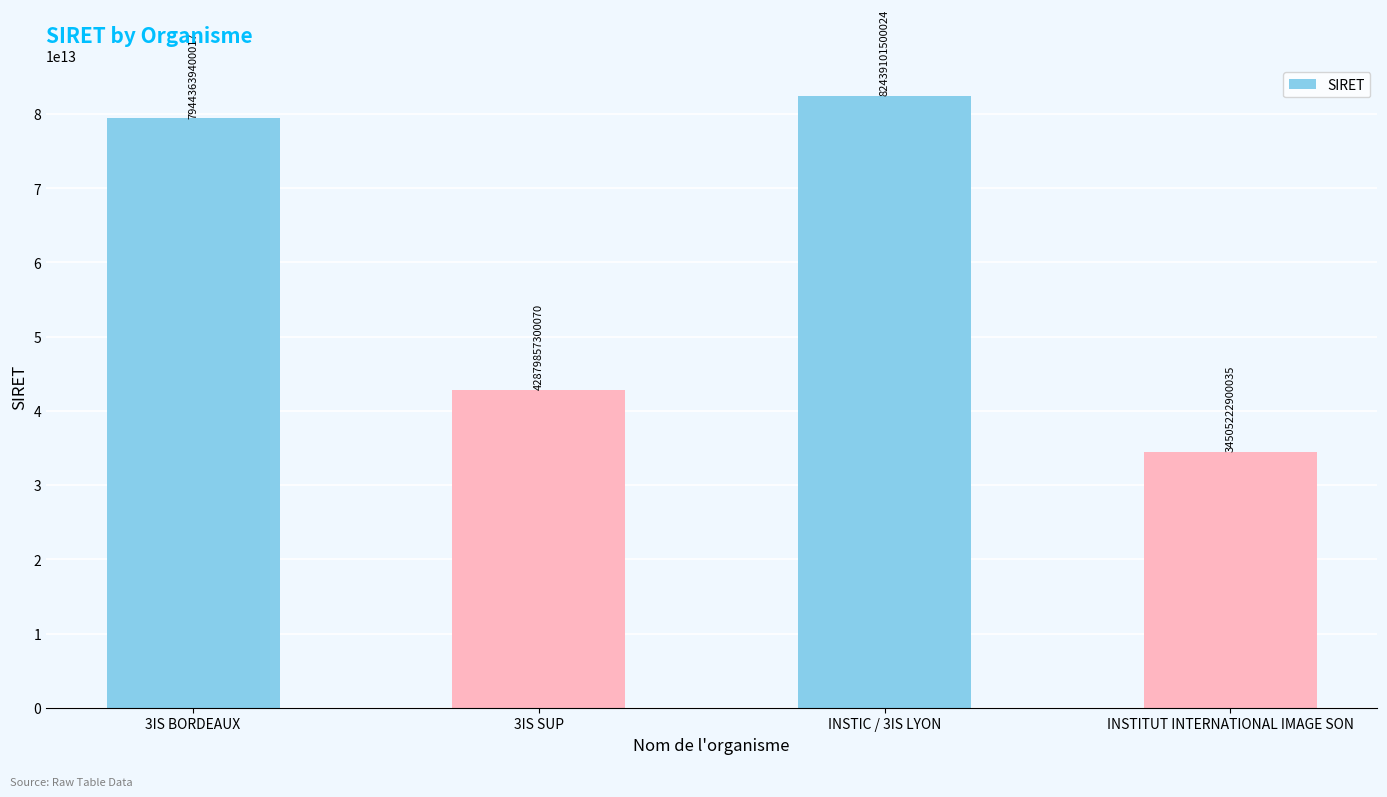

List the labels in order of value, smallest first.

INSTITUT INTERNATIONAL IMAGE SON, 3IS SUP, 3IS BORDEAUX, INSTIC / 3IS LYON